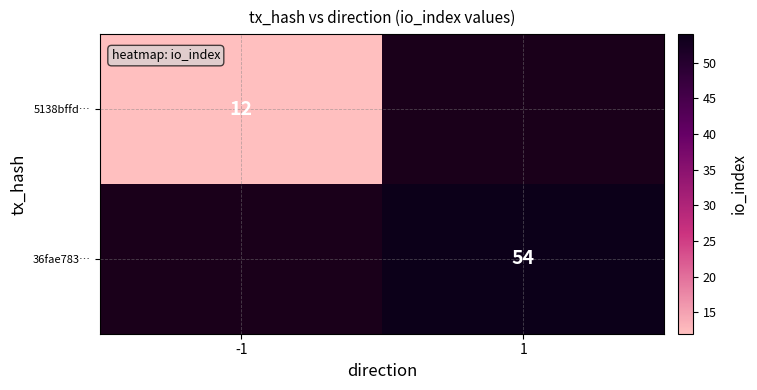

True or false: 36fae783… has a value of 54 at 1.

True